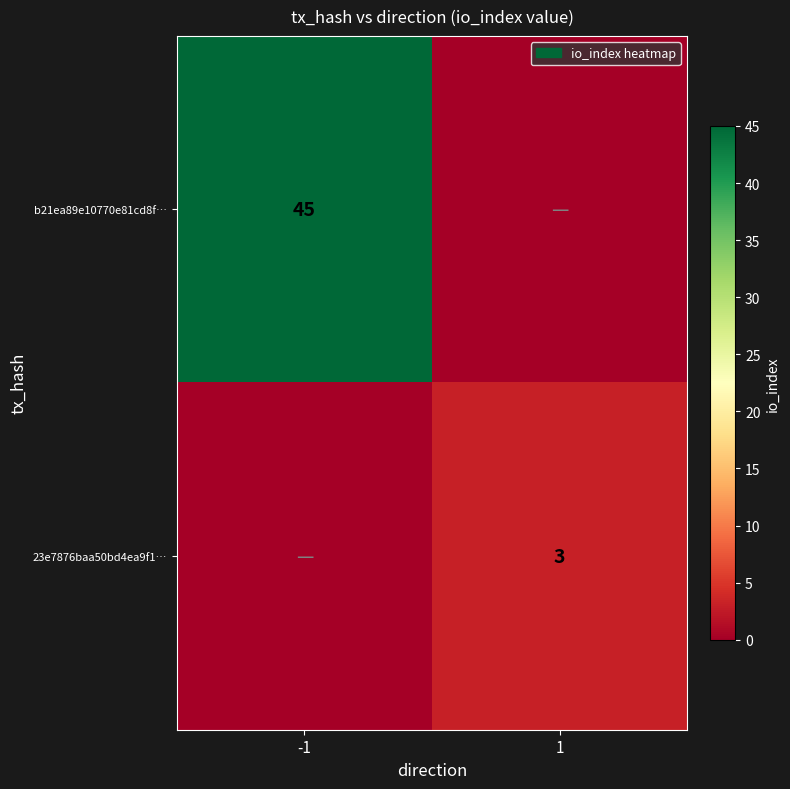

The 23e7876baa50bd4ea9f1… series shows 5 at 1. True or false?

False